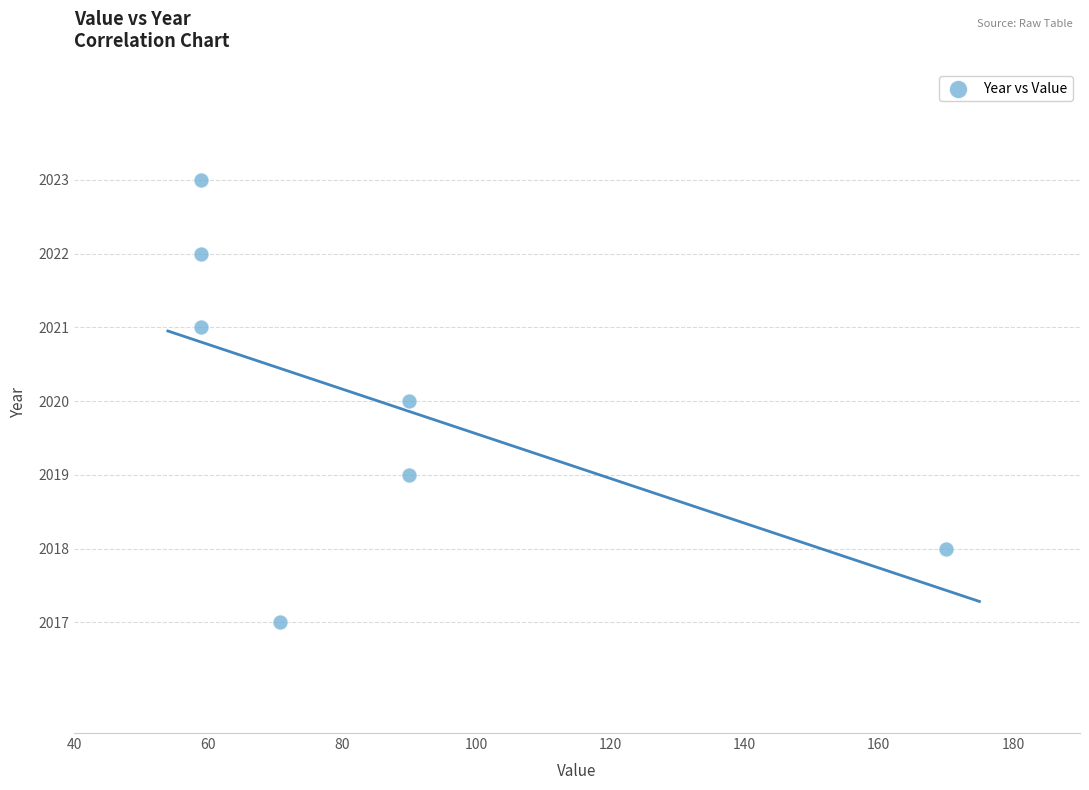

What is the average Y value?

2020